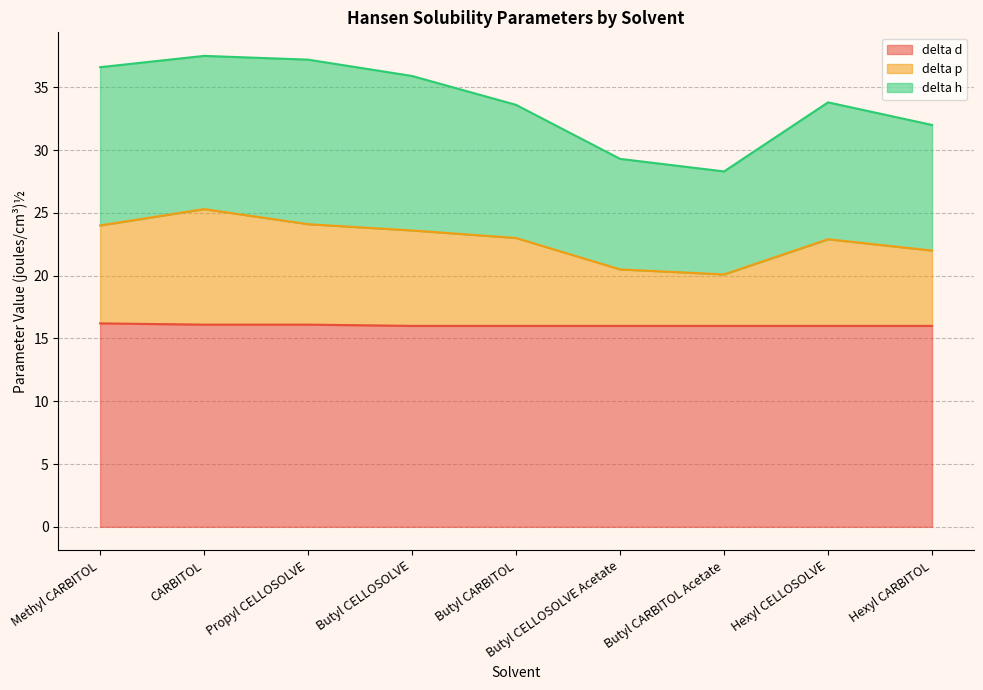

What is the total value across all series at Hexyl CELLOSOLVE?

33.8